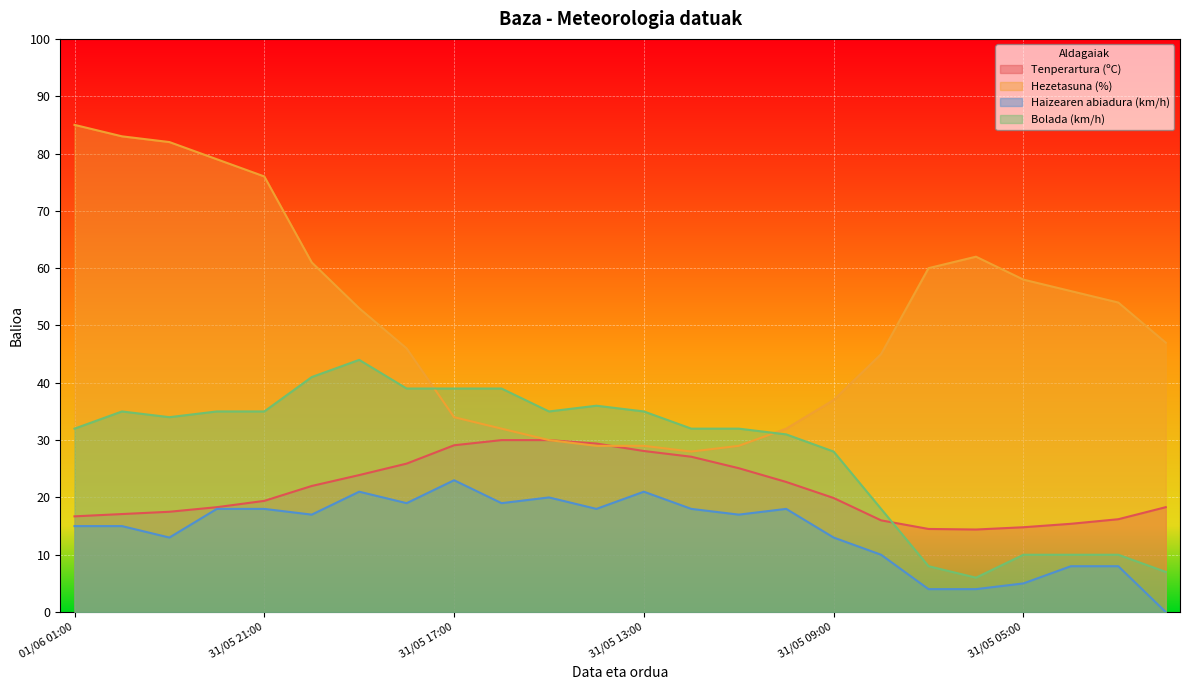

What is the minimum value for Bolada (km/h)?

6.0